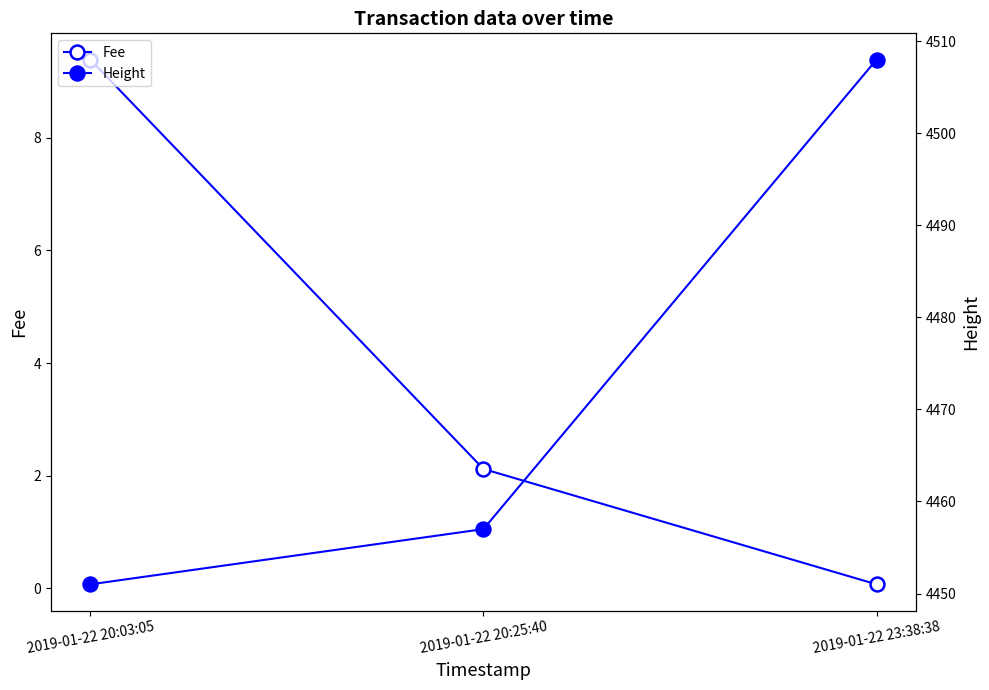

Where is Height nearest to the value 4479?

2019-01-22 20:25:40